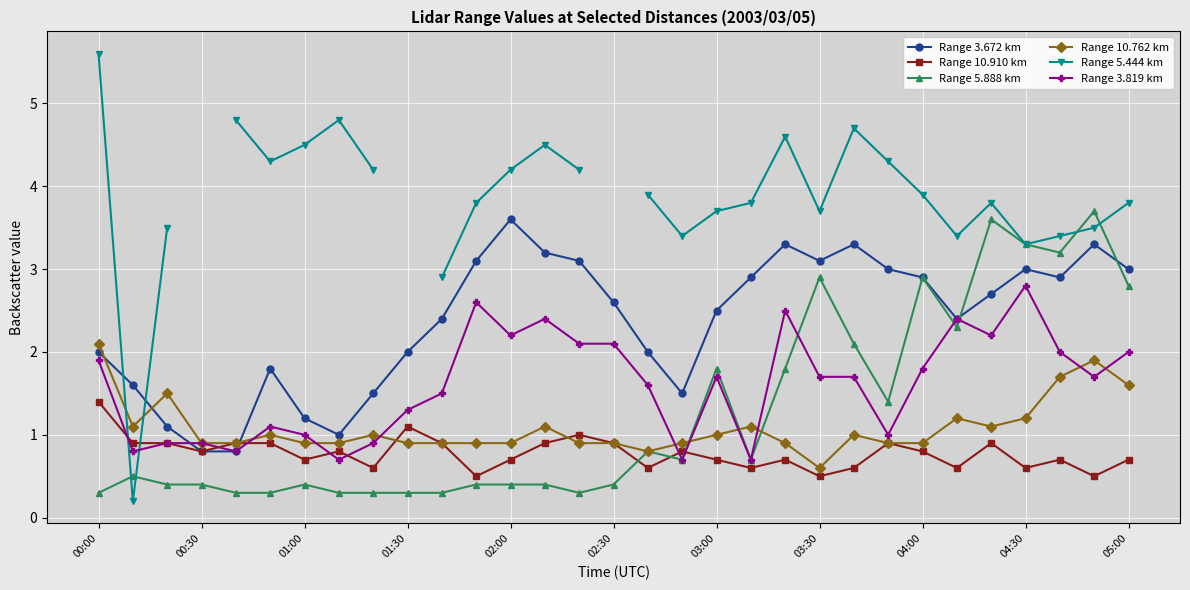

True or false: Range 3.672 km and Range 3.819 km cross at least once.

True